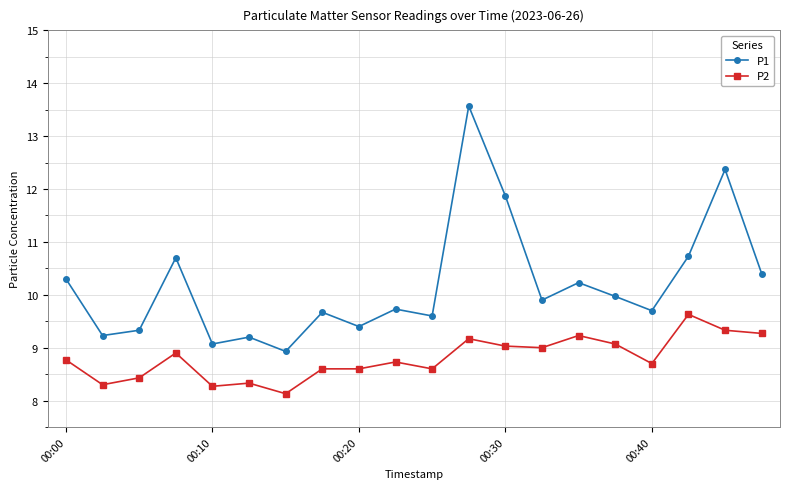

What is the average value of the P2 series?

8.8